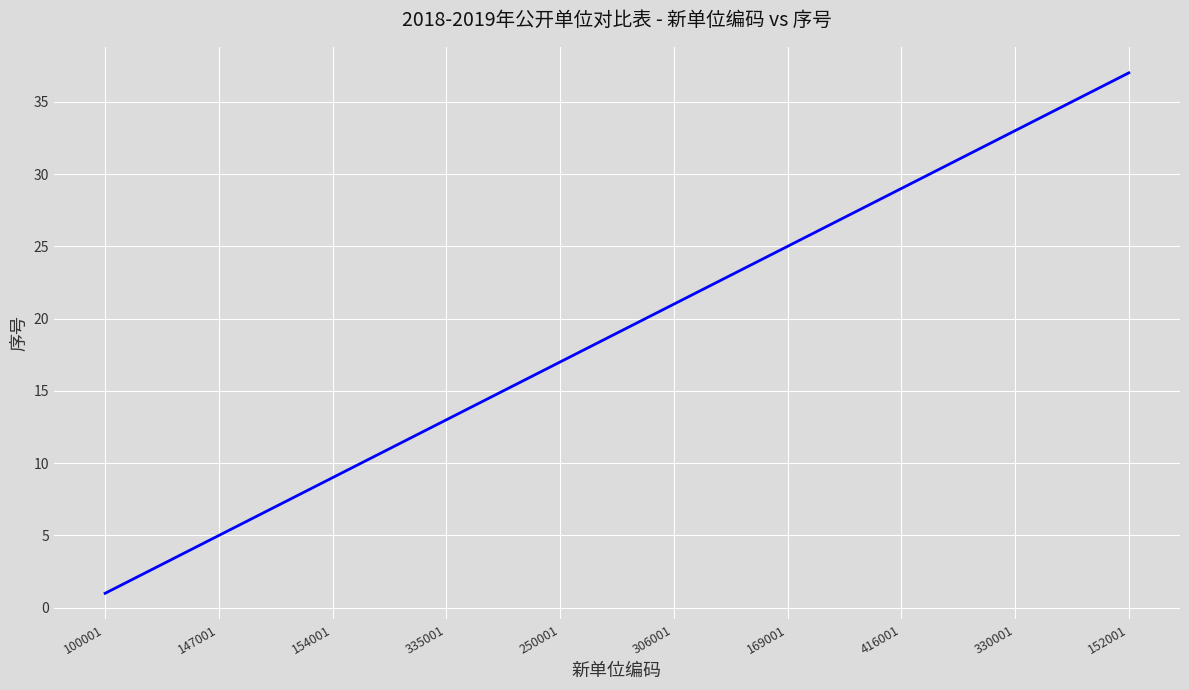

What is the minimum value shown in the chart?

1